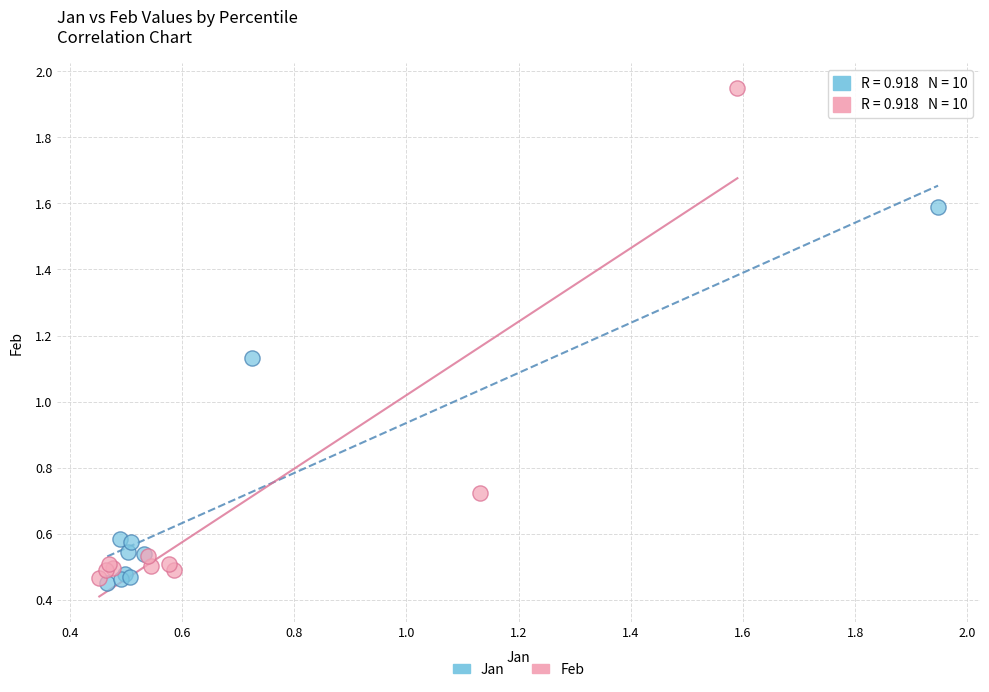

Which series has the widest spread of Y values?

Feb